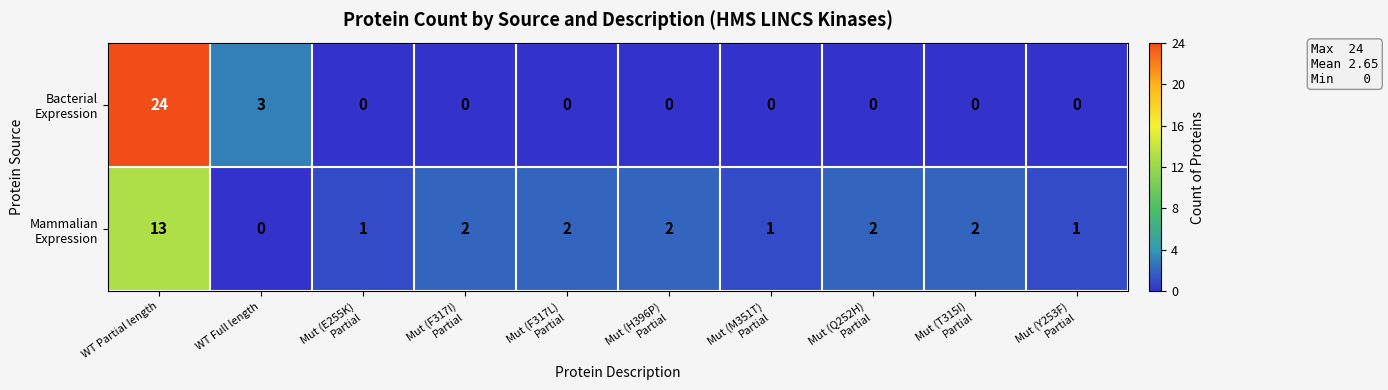

Which label corresponds to the largest value in the chart?

WT Partial length